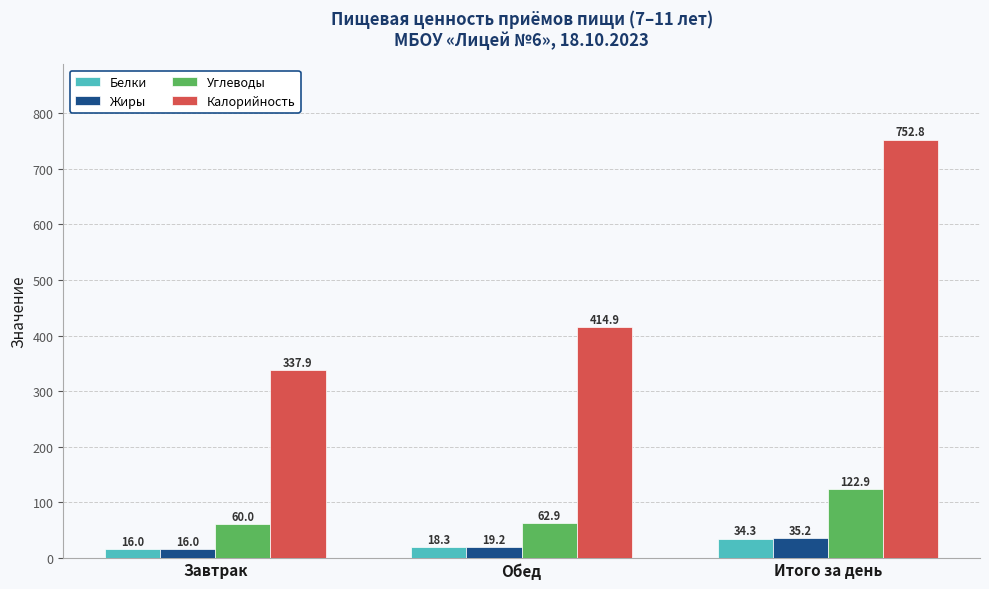

The value of Углеводы at Обед is 95.0. True or false?

False